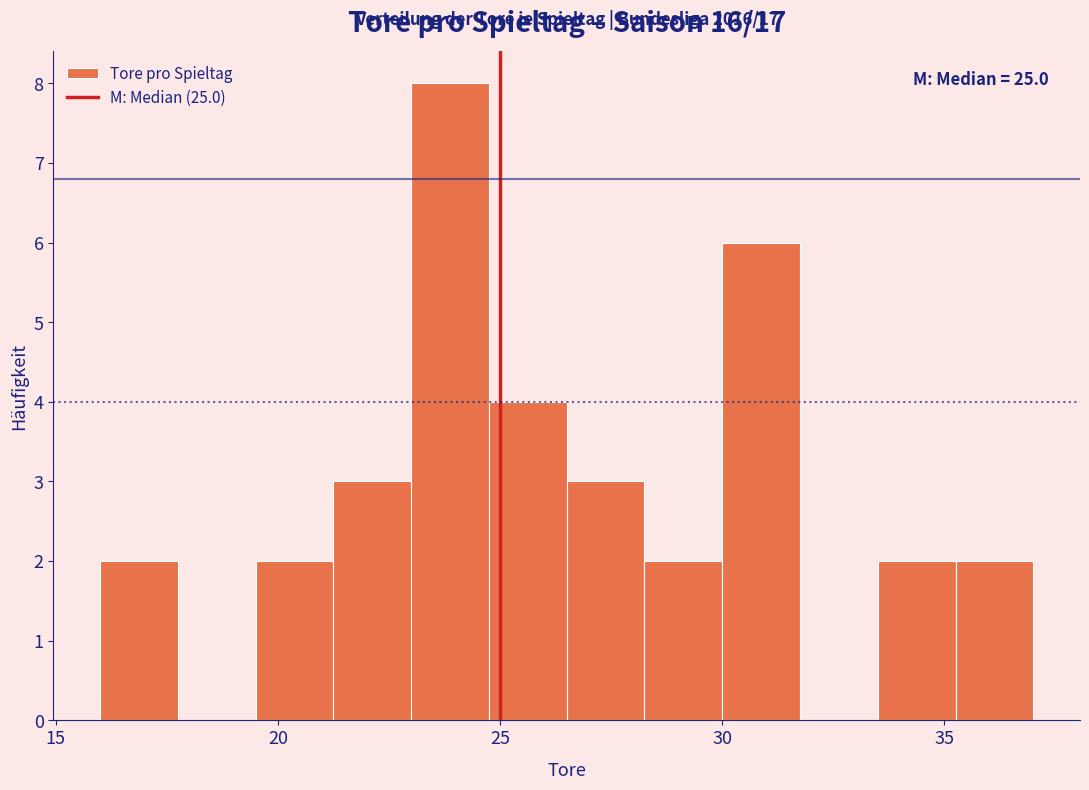

Around what value on the x-axis is the tallest bar? Give the approximate position of its centre, as read against the axis.

24.0